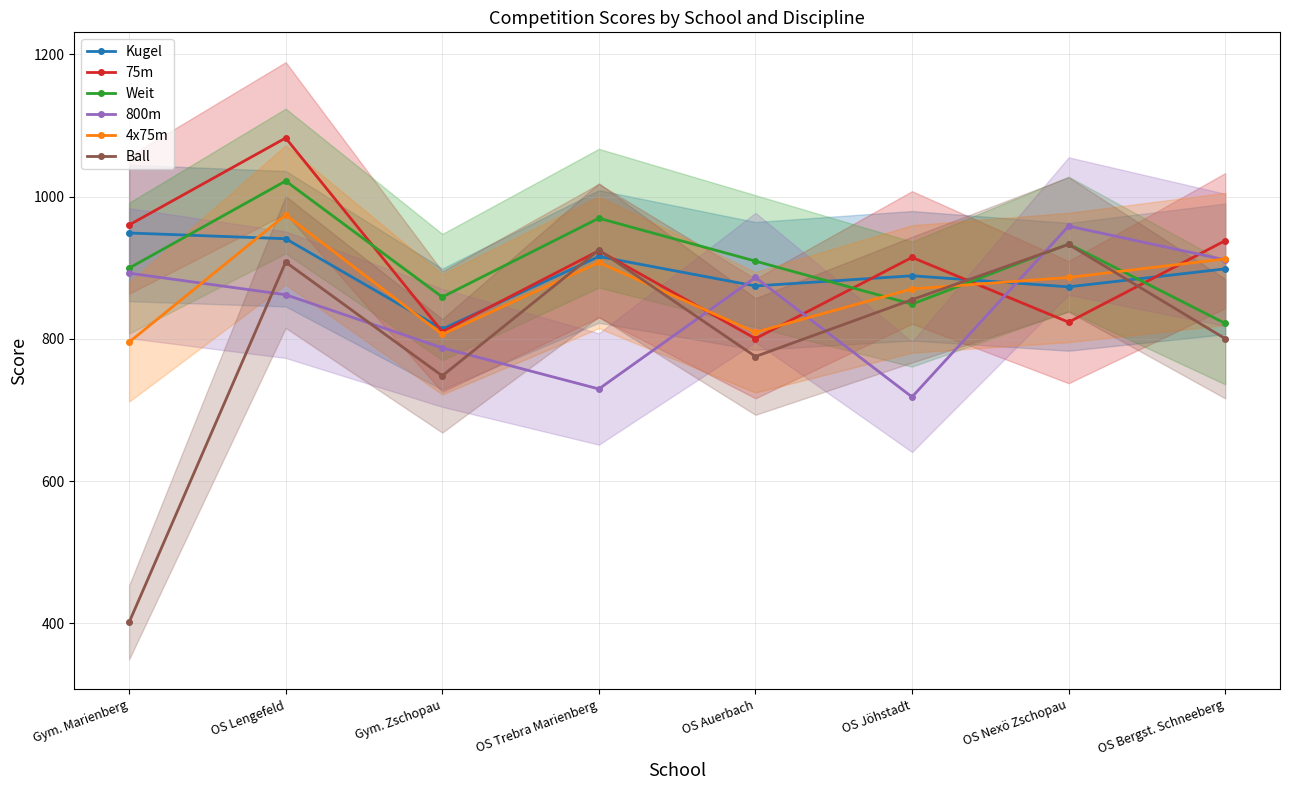

At which category does the chart reach its minimum across all series?

Gym. Marienberg